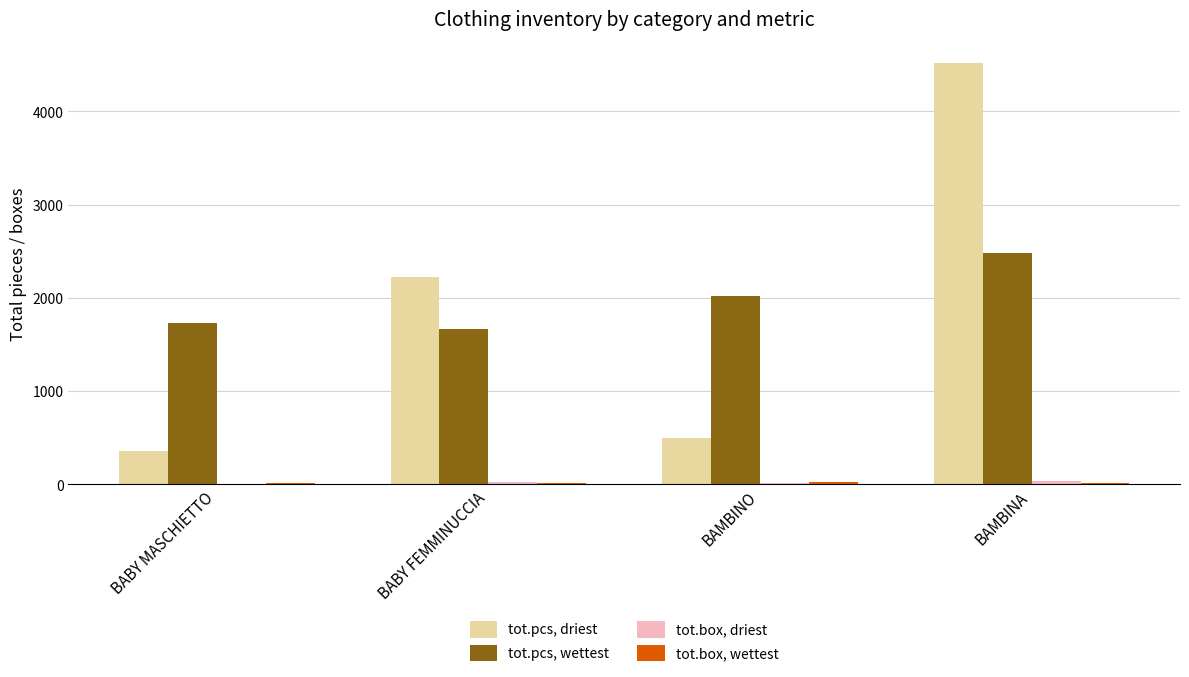

At which label does tot.pcs, driest reach its peak?

BAMBINA